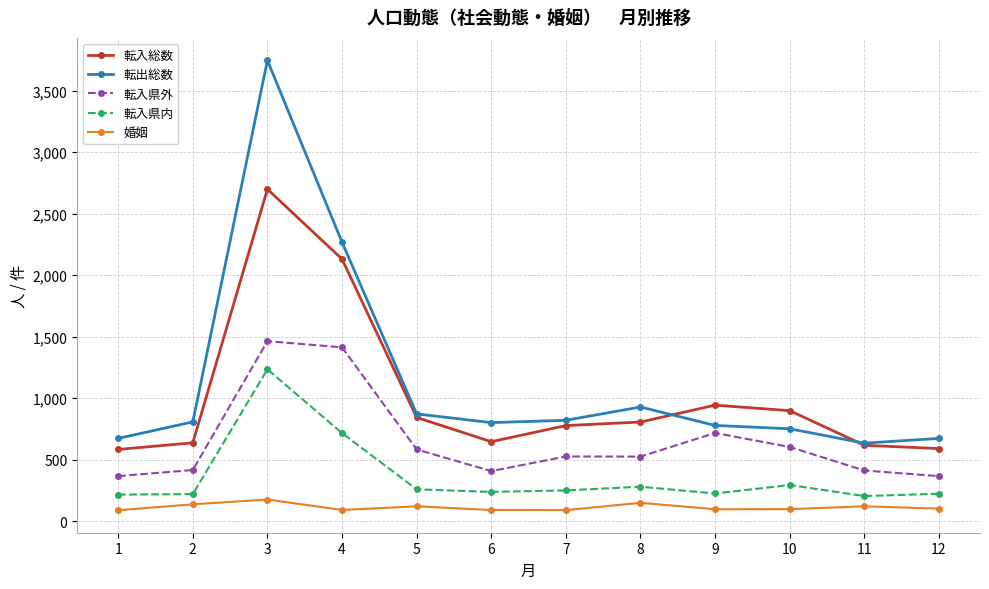

At which label does 転入県外 first exceed 527?

3